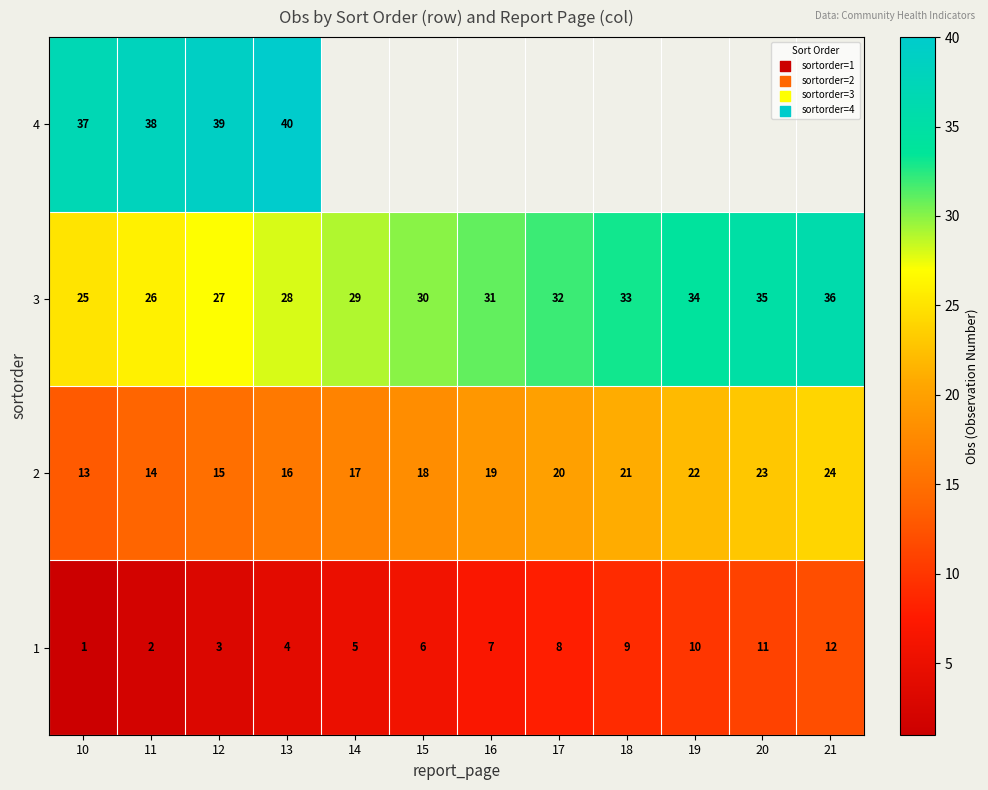

True or false: 3 has a value of 12 at 13.

False